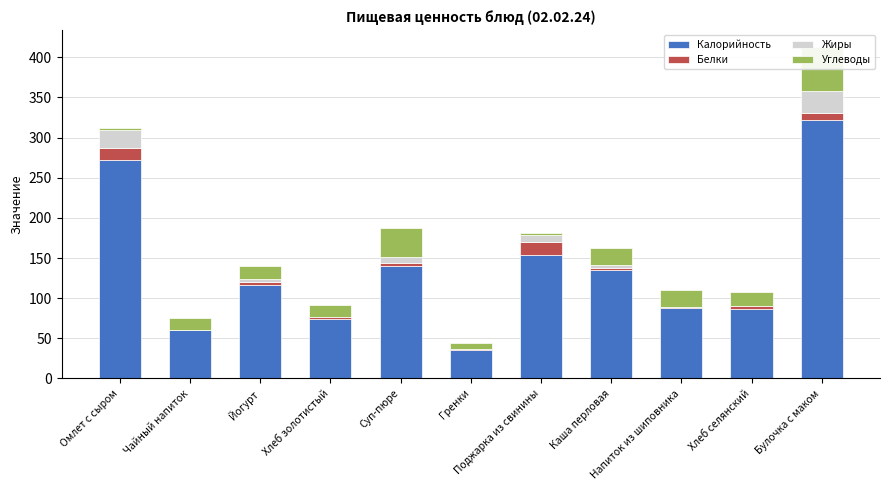

What is the average value of the Углеводы series?

19.3